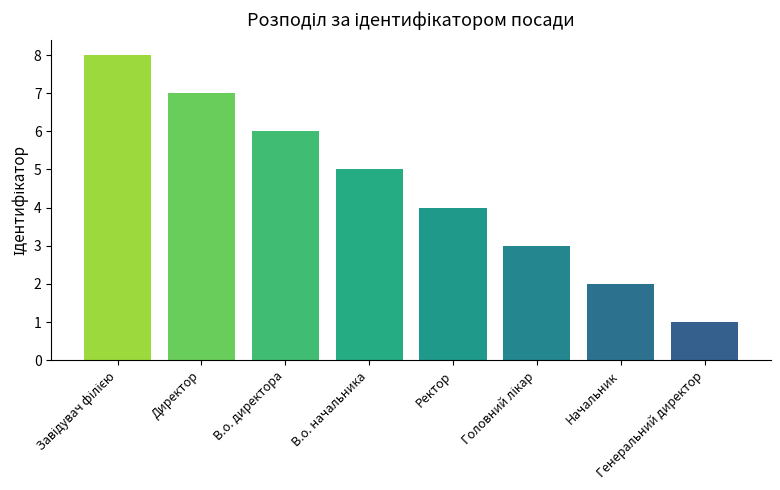

What is the value of the 5th bar from the left?

4